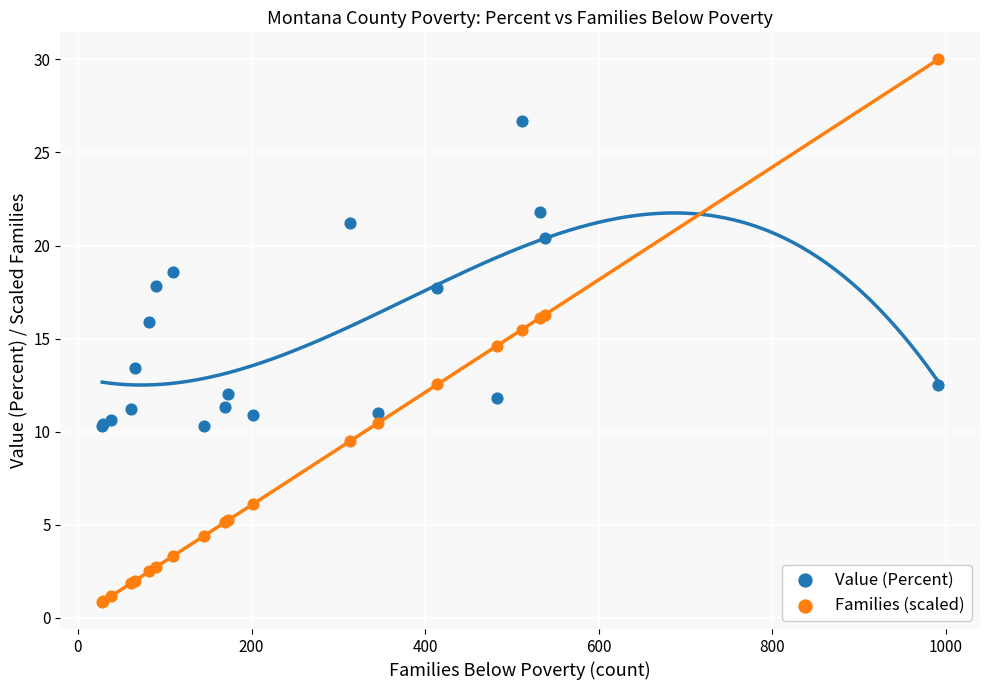

Which series has the largest Y range (max minus min)?

Families (scaled)